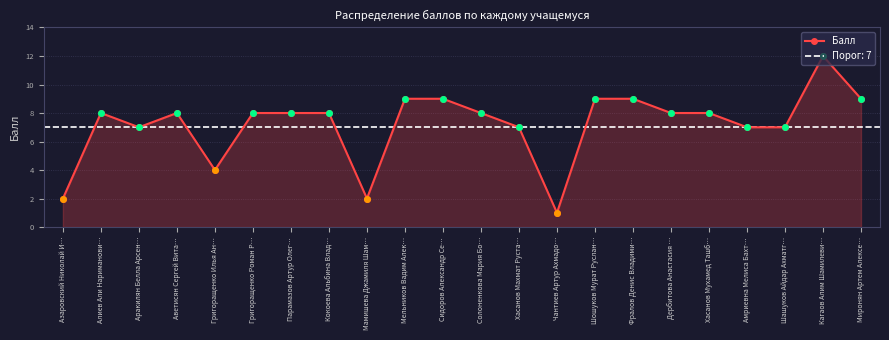

Is it true that the value at Хасанов Мухамед Ташб… is 11?

False